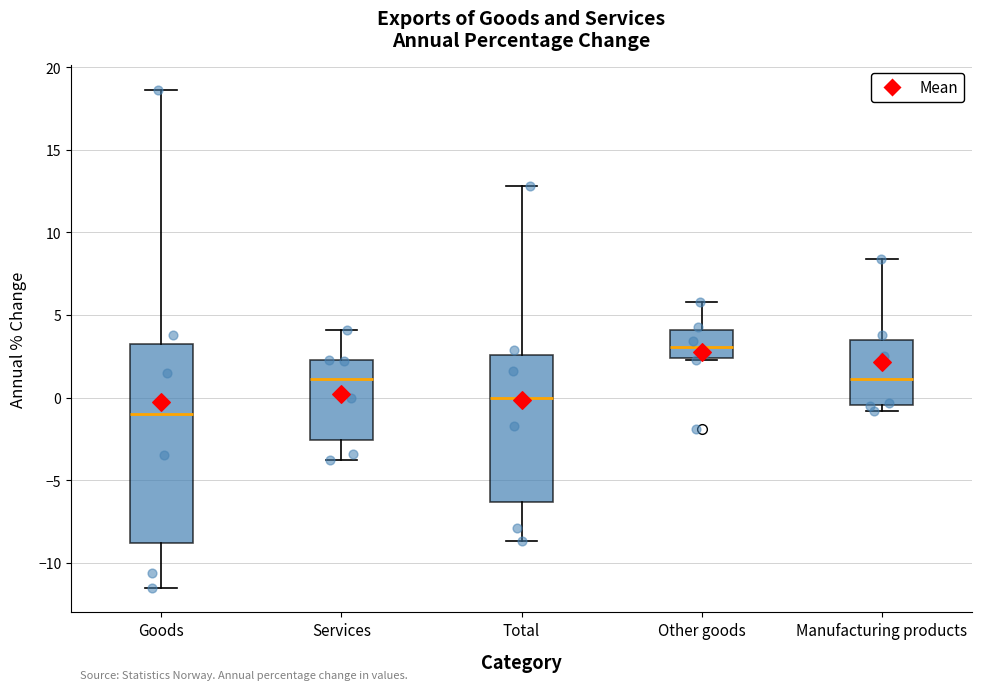

Comparing the boxes themselves (not the whiskers), which one is the tallest?

Goods